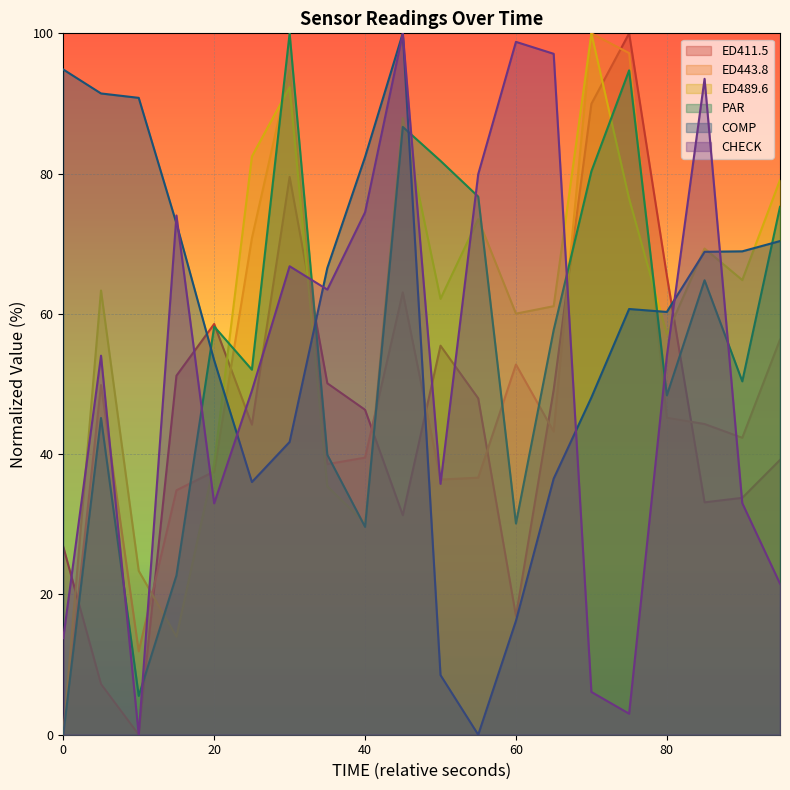

What is the difference between the highest and lowest values at 80?

20.3